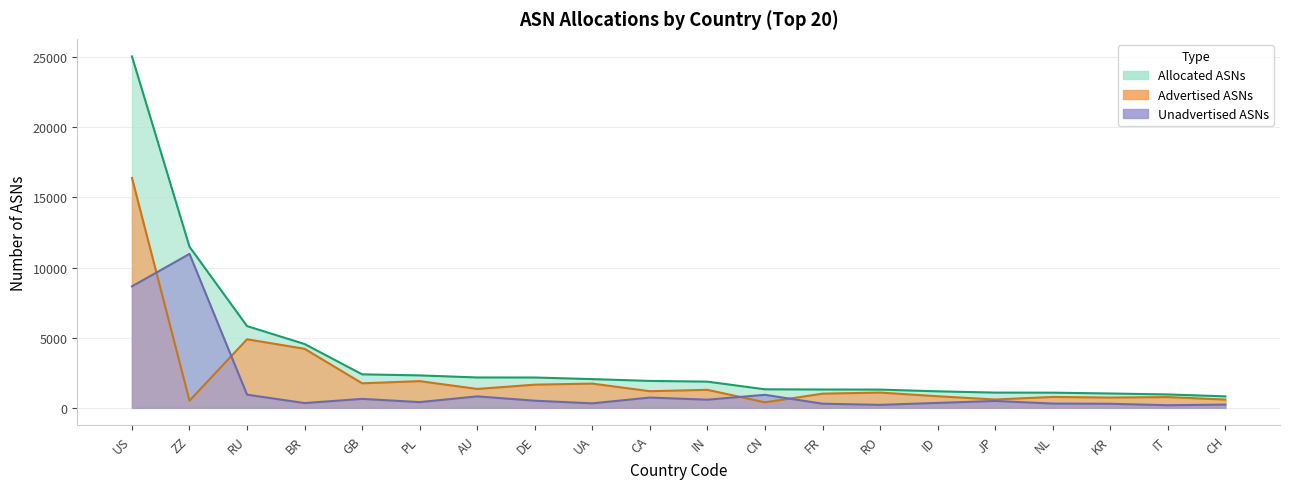

What is the minimum value for Advertised ASNs?

392